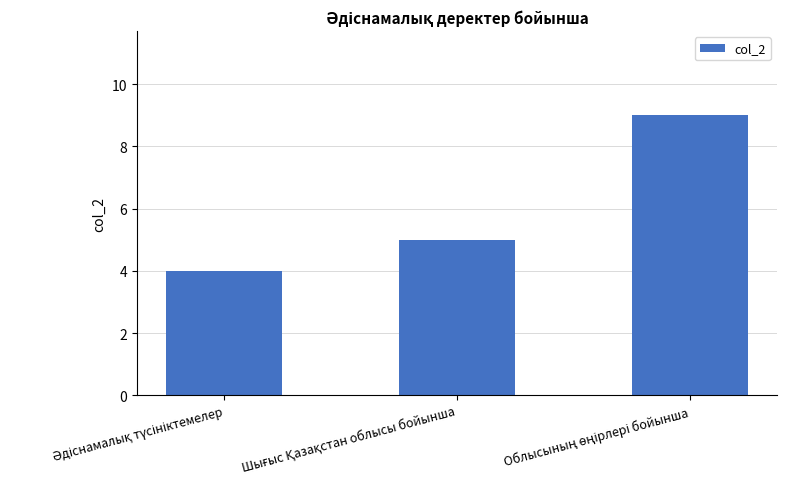

What is the value of the 2nd bar from the left?

5